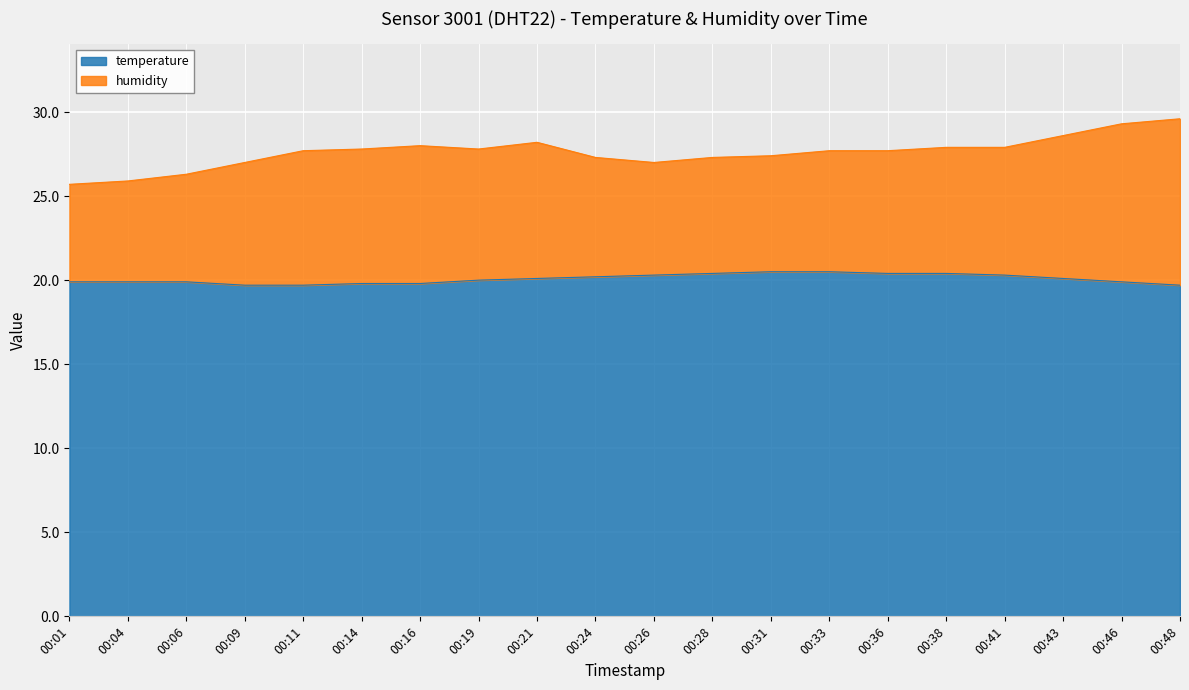

What is the average value?

20.1